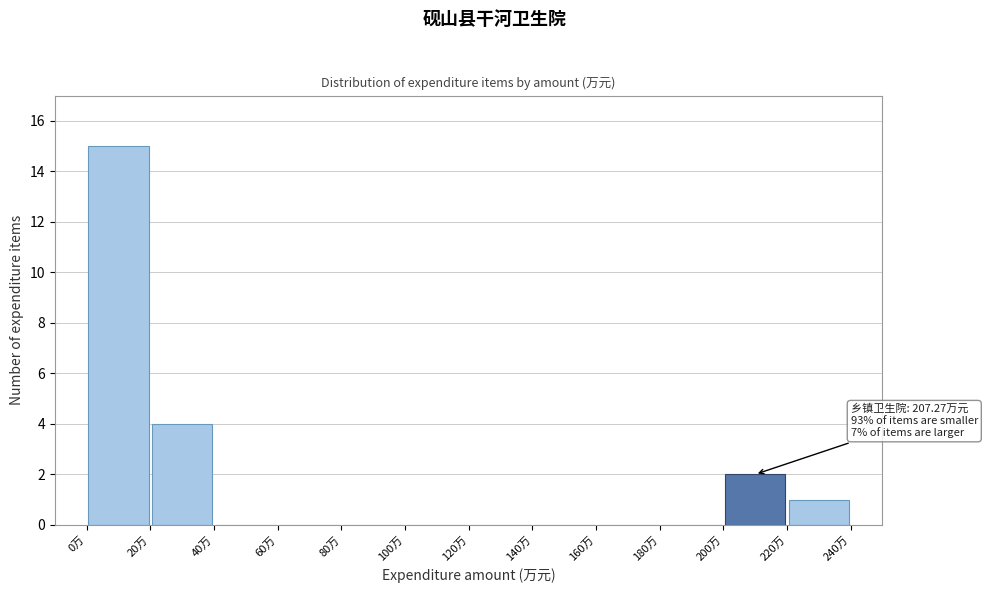

Over which range of the x-axis is the bar tallest?

0 to 20